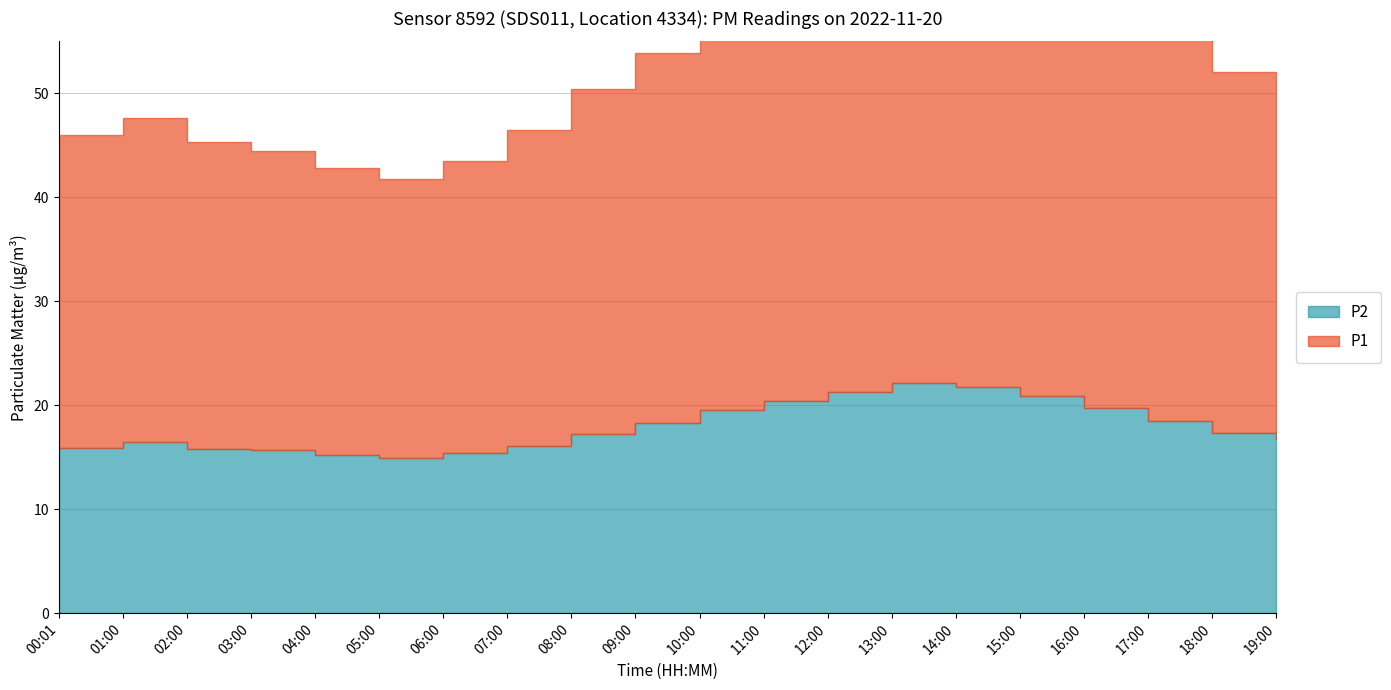

Reading right to left, transcribe all the data shown in this chart.

P1: 49.7	52.1	55.7	59.2	62.7	64.9	66.3	63.8	60.7	57.6	53.9	50.4	46.5	43.5	41.8	42.8	44.5	45.3	47.6	46.0
P2: 16.8	17.3	18.5	19.7	20.9	21.8	22.1	21.3	20.4	19.5	18.3	17.2	16.1	15.4	14.9	15.2	15.7	15.8	16.5	15.9